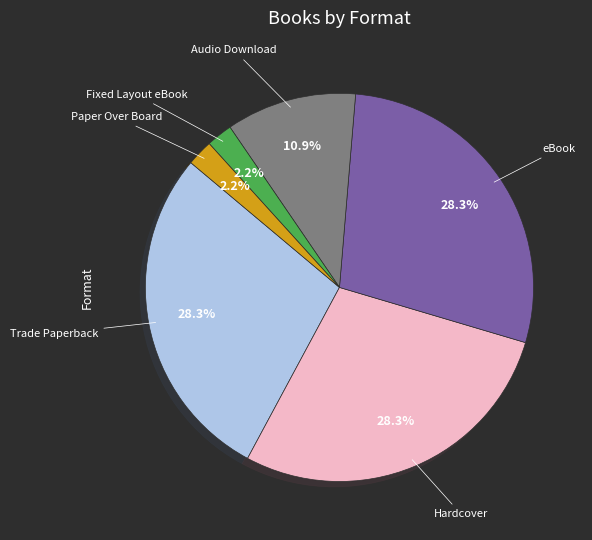

Is there a majority slice in this chart?

No